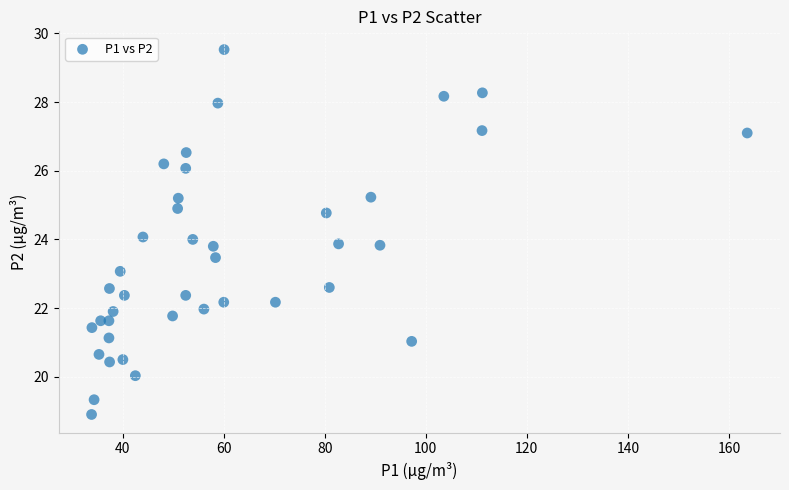

What is the range of Y values (max minus min)?

10.6